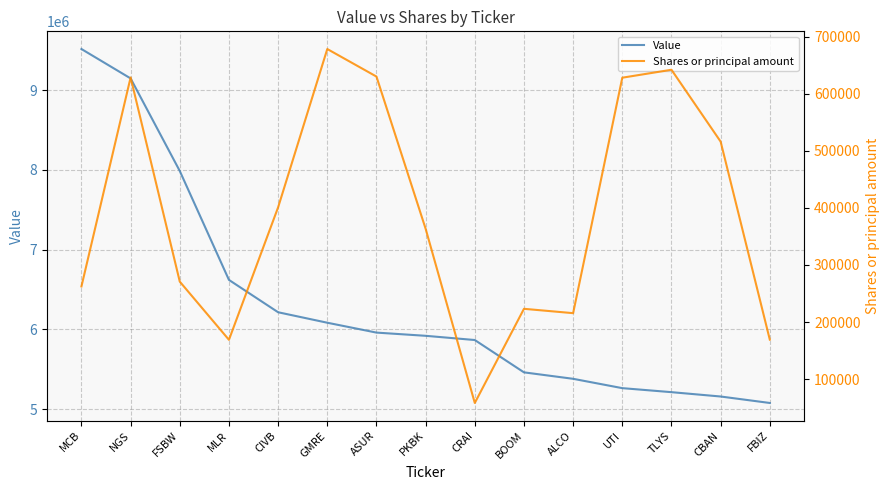

What is the sum of the Value values at CBAN and TLYS?

10368225